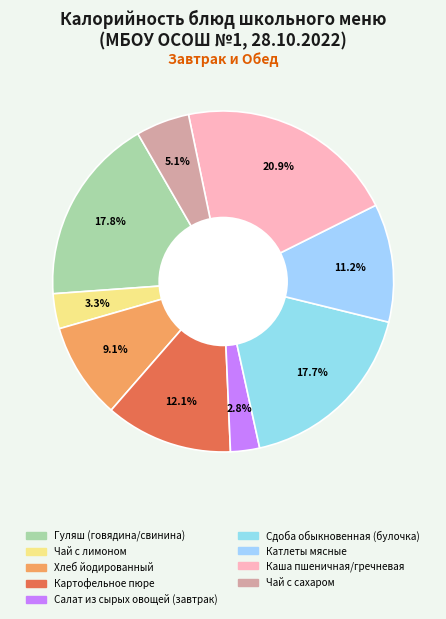

True or false: Катлеты мясные accounts for 6% of the total.

False